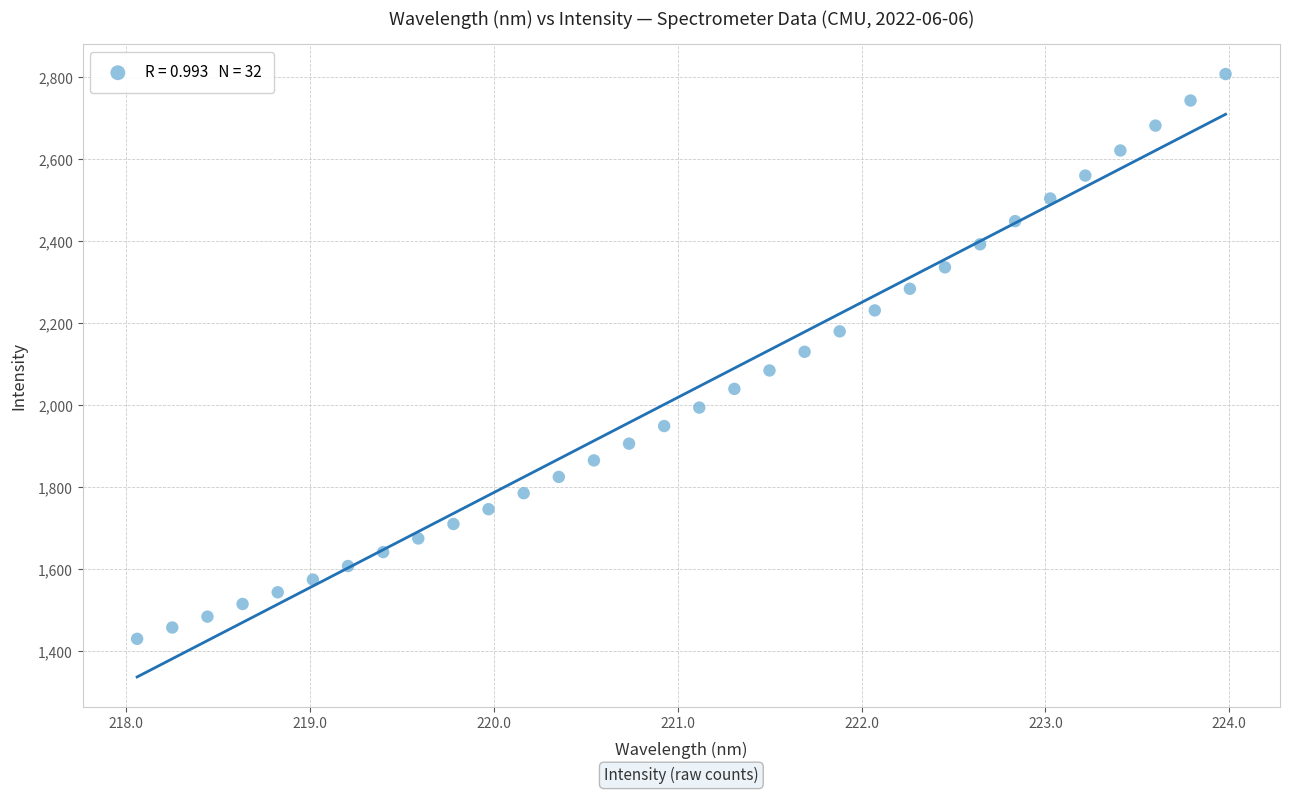

What is the range of X values (max minus min)?

5.9